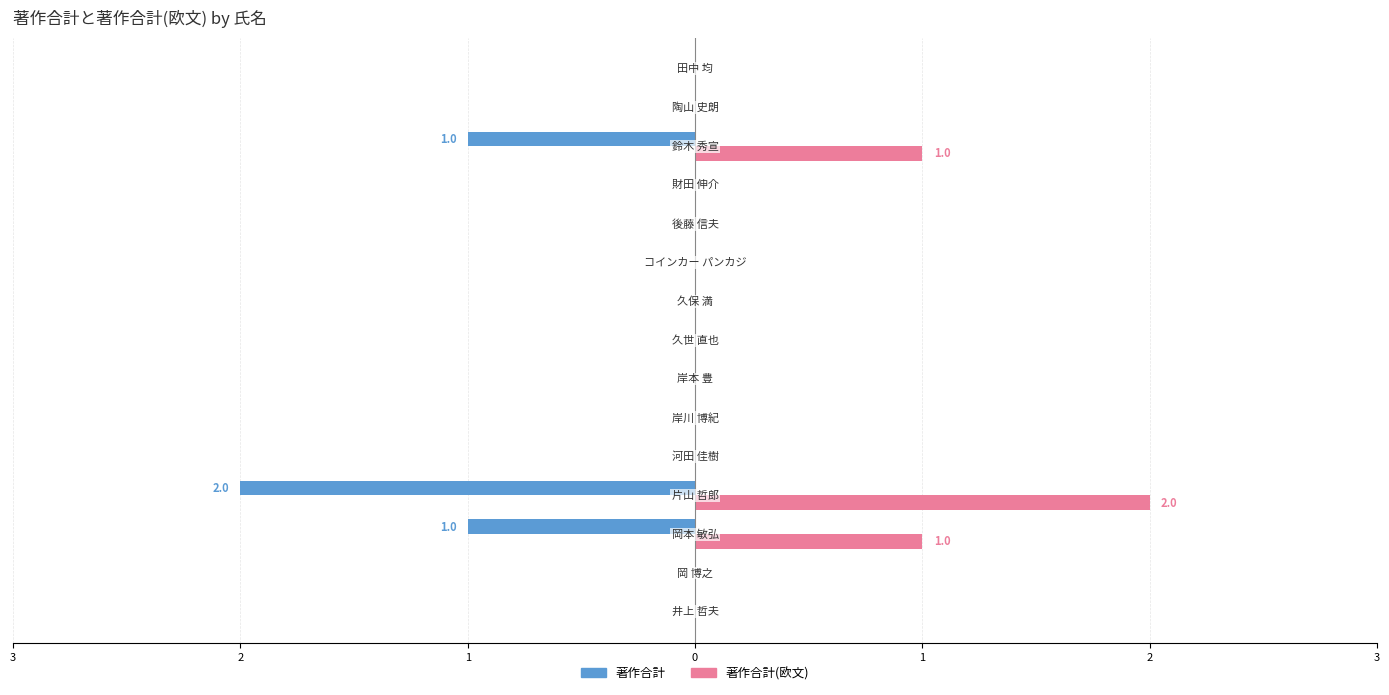

What are all the series names shown in the legend?

著作合計, 著作合計(欧文)